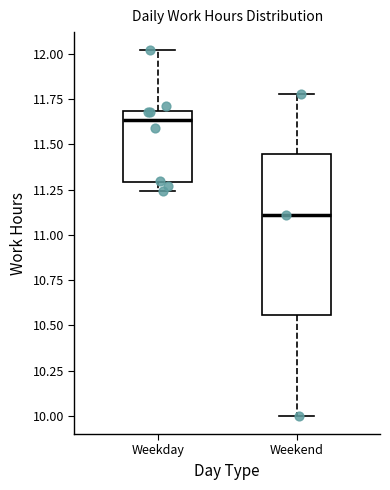

Reading left to right, read every box against the y-axis: the position of its median line, the range the box covers, and the ends of its whiskers. The values are not printed on the chart, so give them approximately, as read against the axis.

Weekday: median 11.65, box 11.30 to 11.70, whiskers 11.25 to 12.00
Weekend: median 11.10, box 10.55 to 11.45, whiskers 10.00 to 11.80